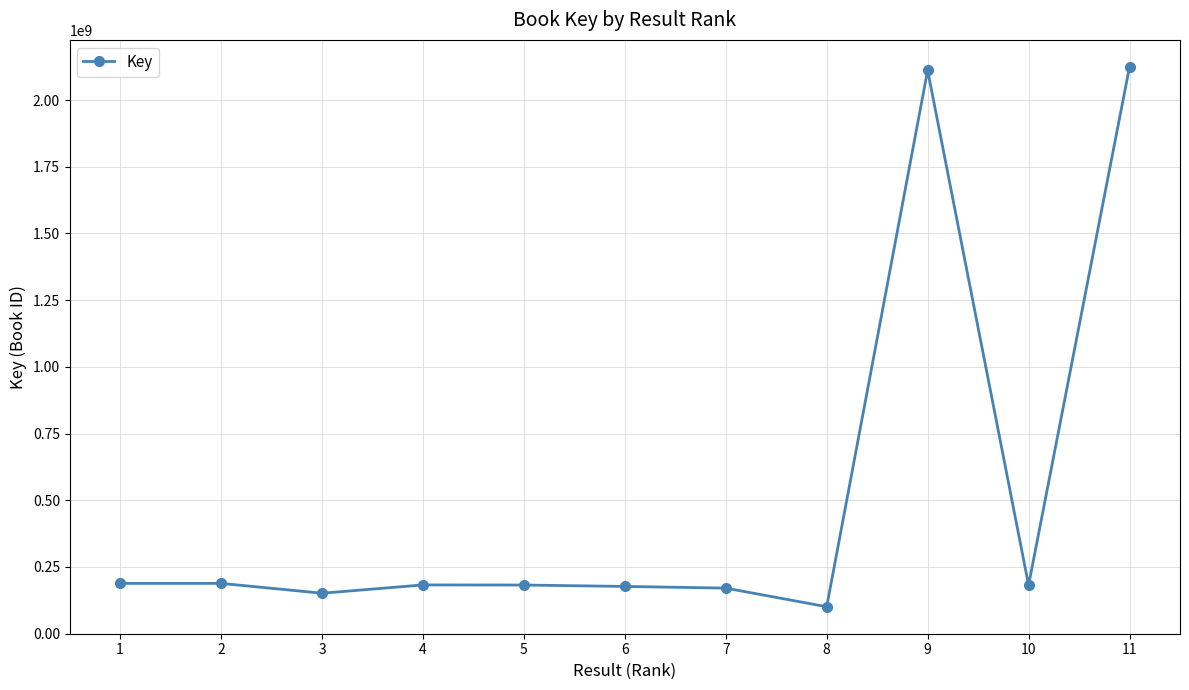

True or false: there are more than 0 points higher than both neighbors.

True